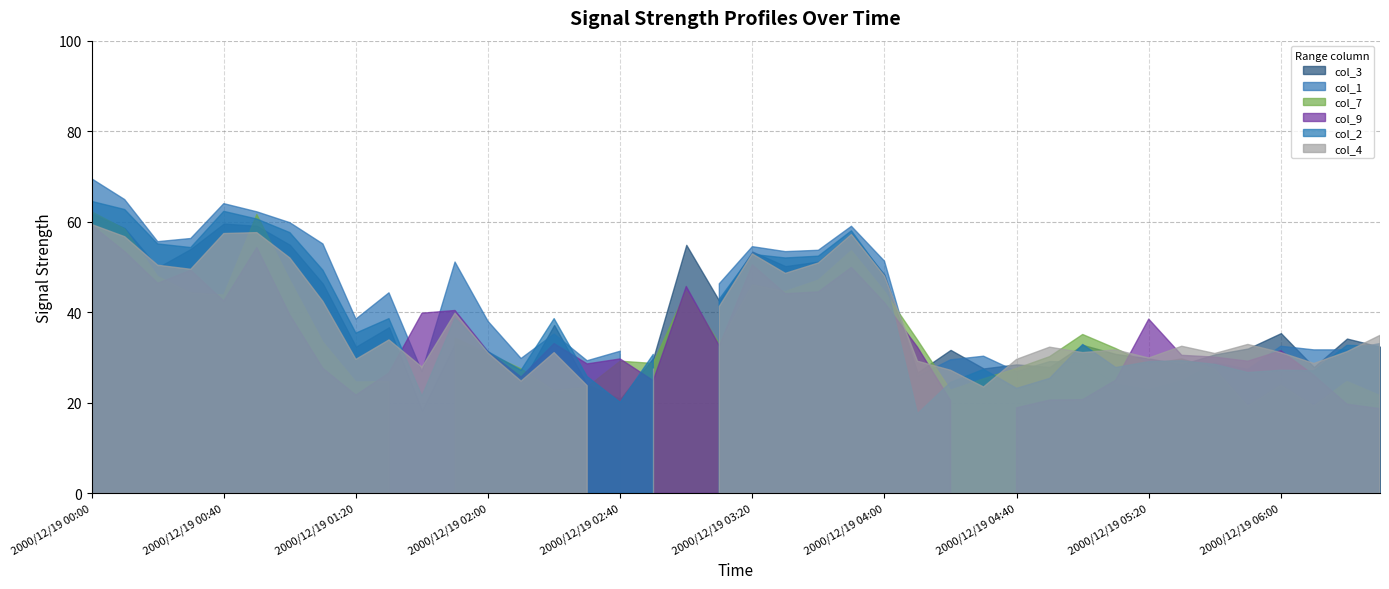

What is the sum of the col_3 values at 2000/12/19 00:50 and 2000/12/19 01:10?

105.4